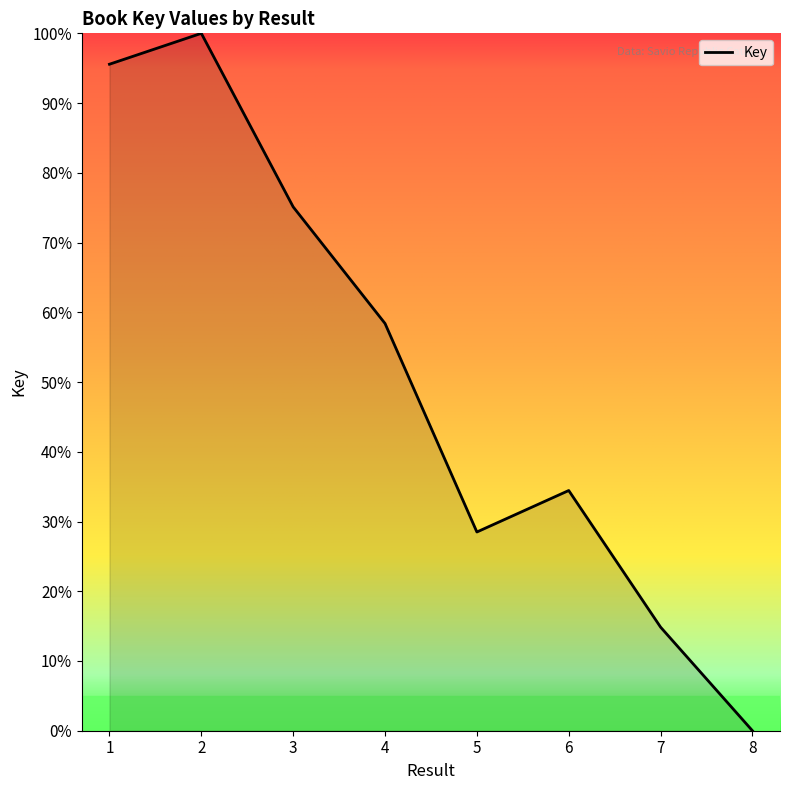

What is the sum of the values at 7 and 2?

114.9